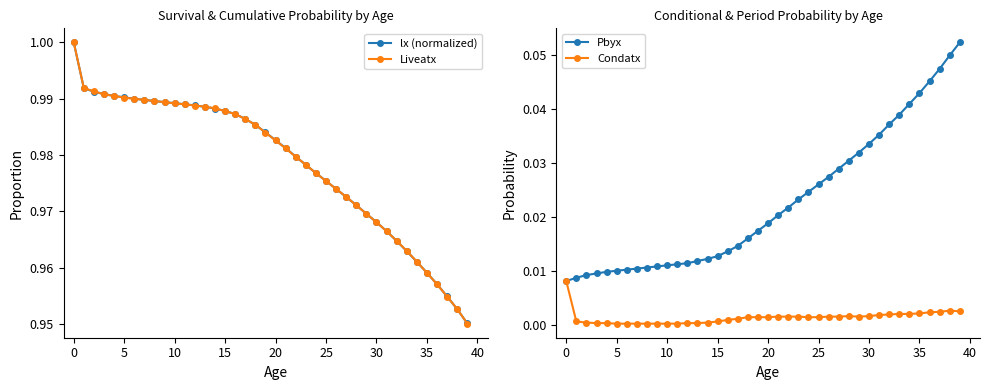

Is this an area chart (filled region under the line)?

No